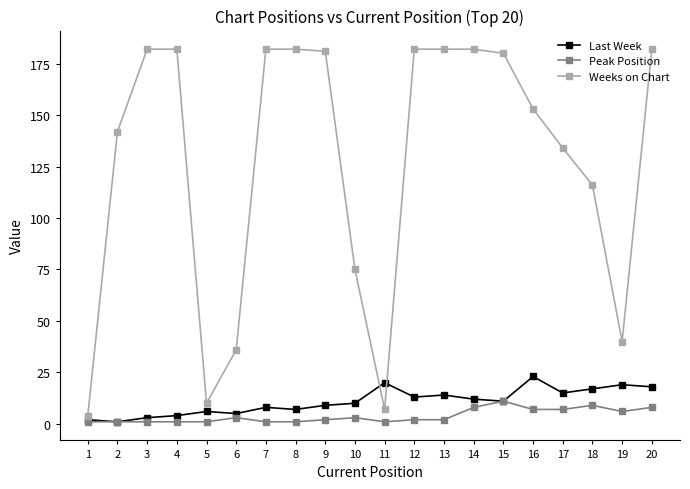

The value of Weeks on Chart at 7 is 101. True or false?

False